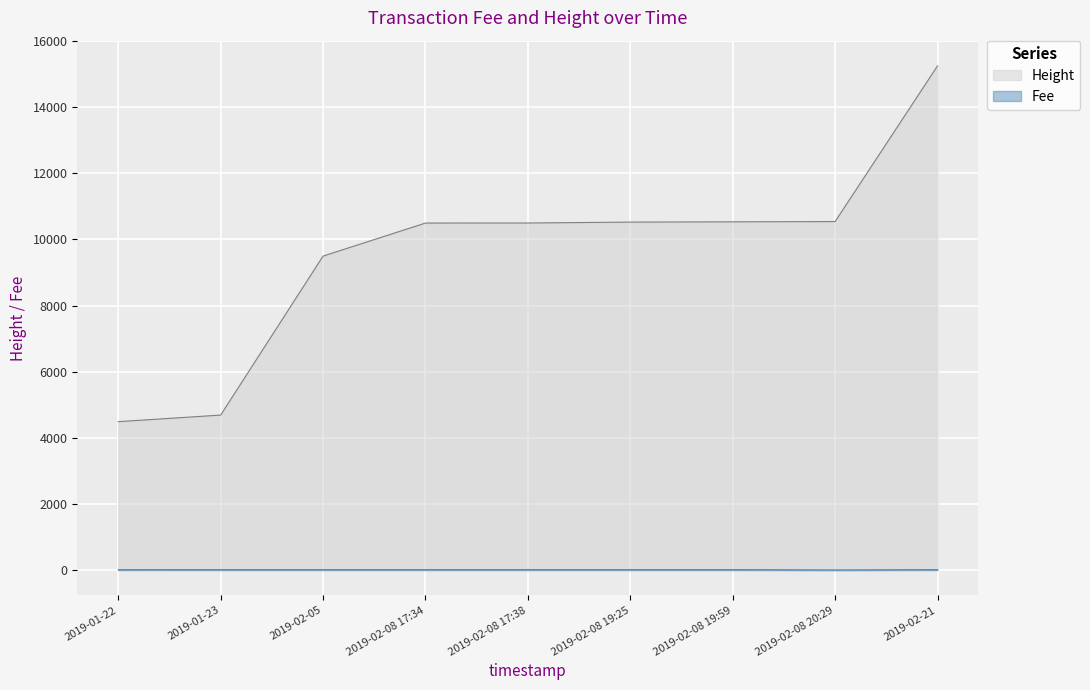

The value of Height at 2019-02-08 20:29 is 10540.0. True or false?

True